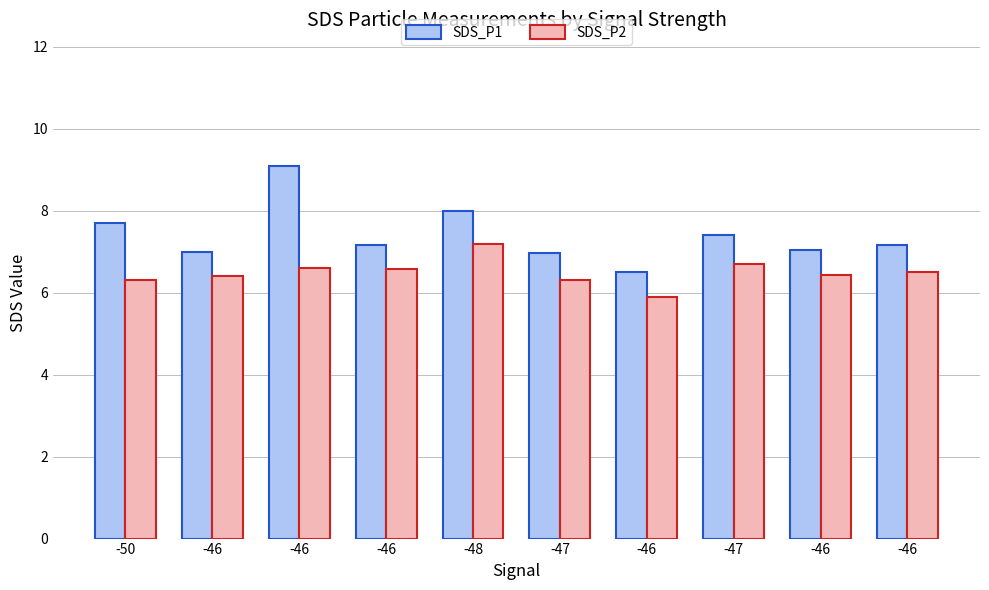

What is the minimum value for SDS_P1?

6.5